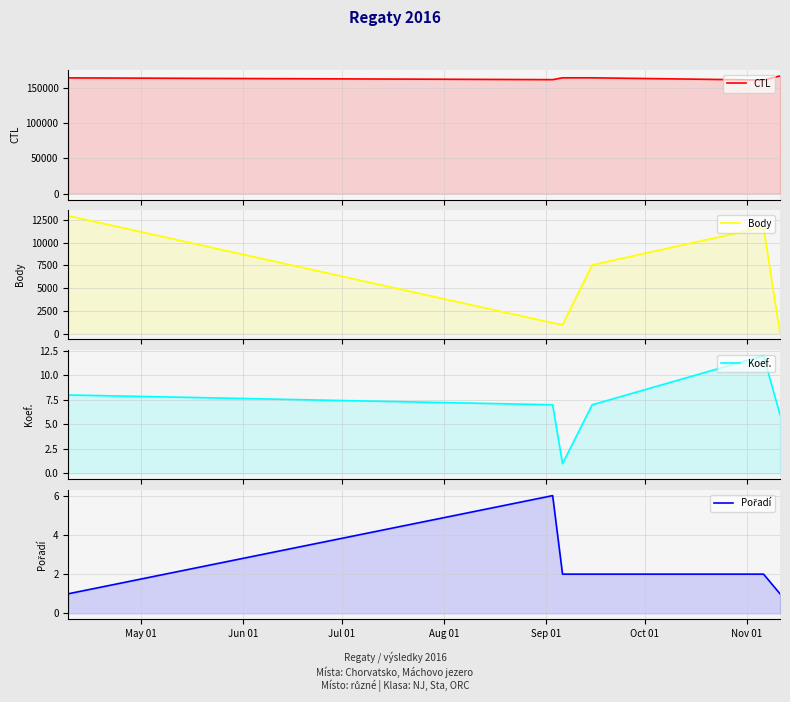

The CTL series shows 218017 at Aug 01. True or false?

False